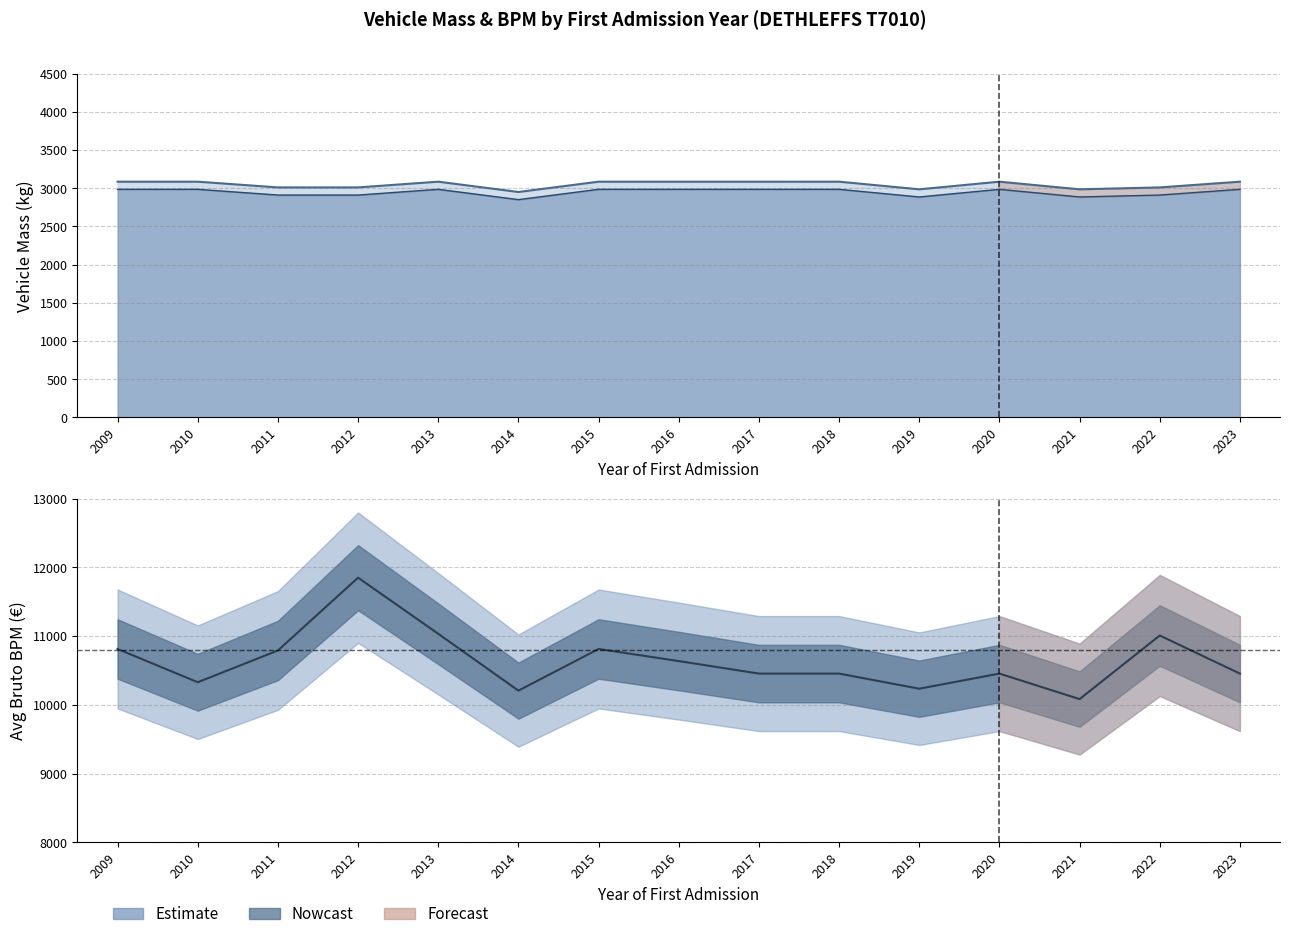

What is the value of the bruto_bpm_avg point at the 6th from the left?

10207